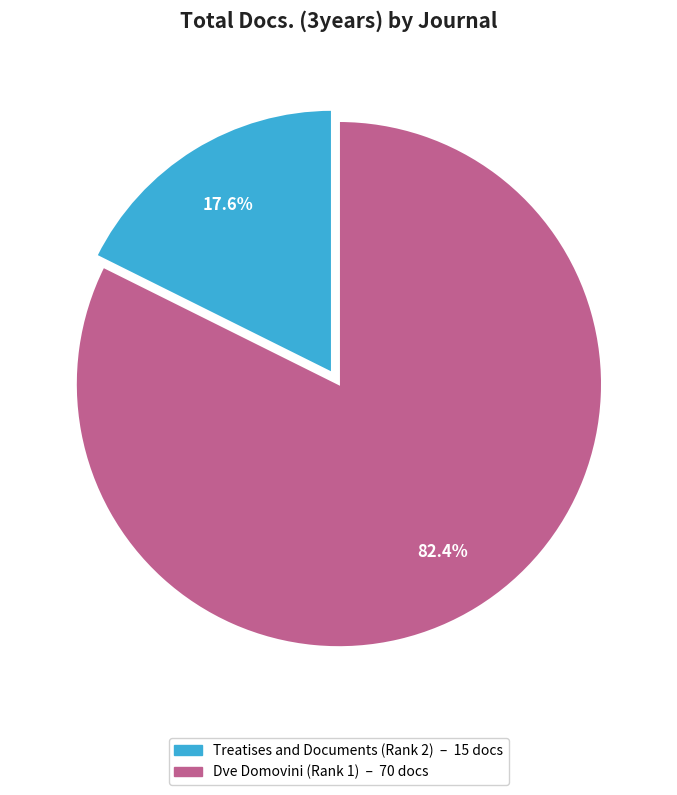

Does any single category account for the majority?

Yes